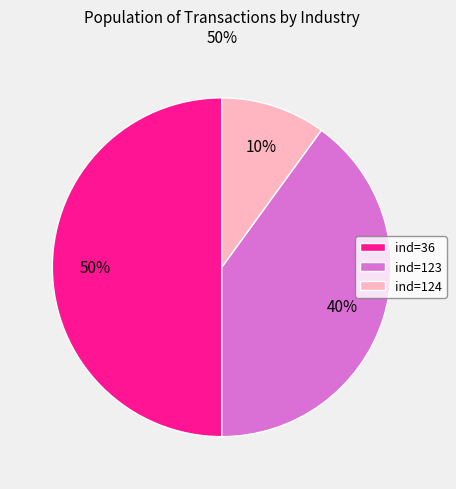

Count the number of slices in the pie.

3